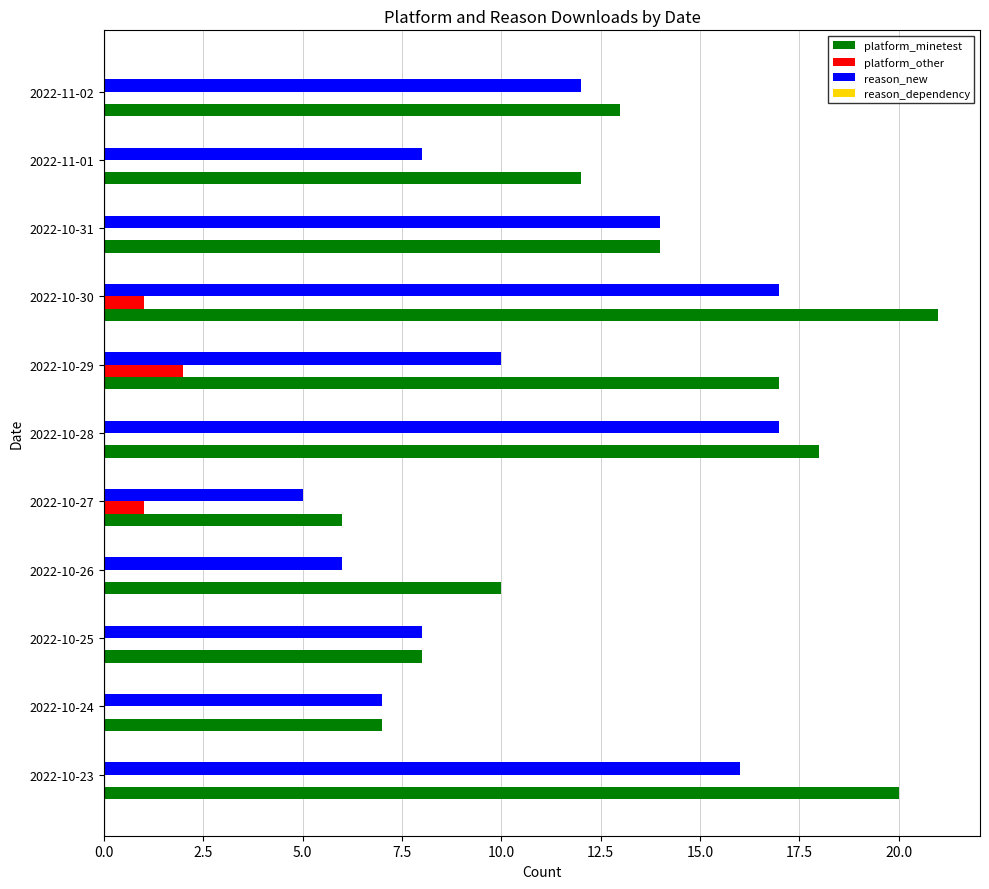

What is the maximum value shown in the chart?

21